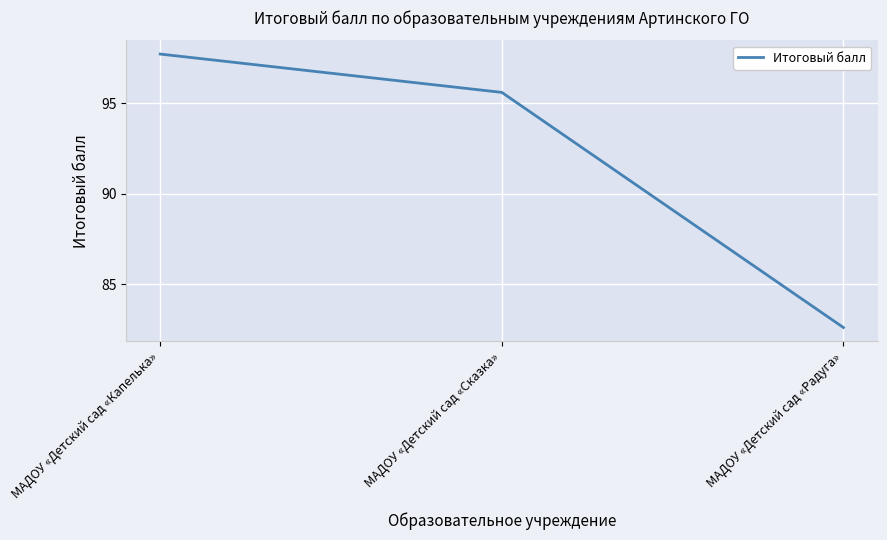

What position from the right is МАДОУ «Детский сад «Капелька»?

3